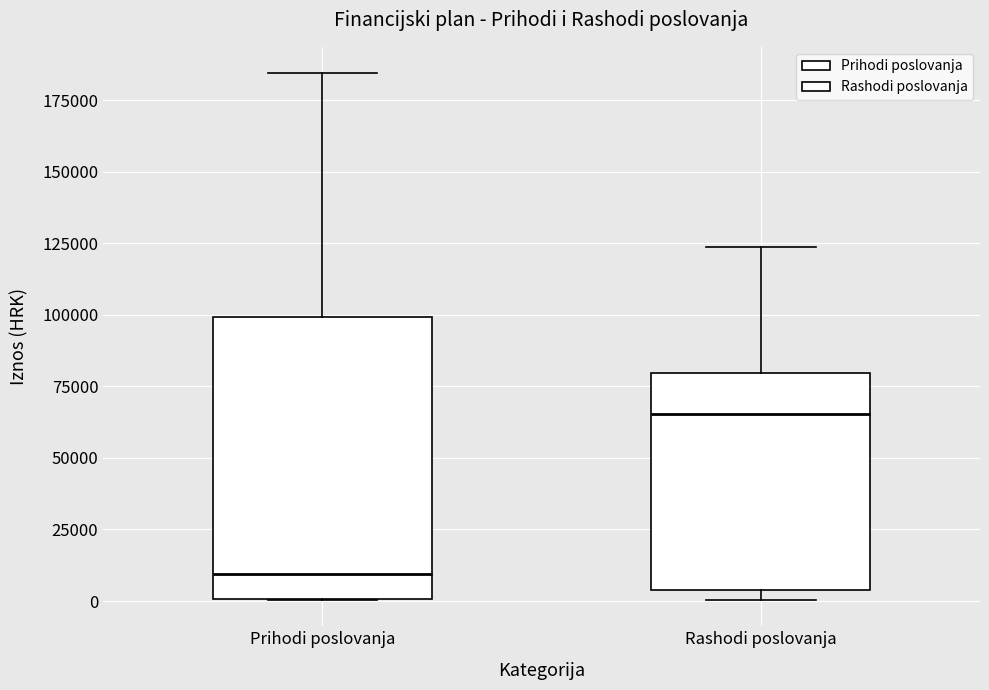

Which box is the tallest, from its lower edge to its upper edge?

Prihodi poslovanja